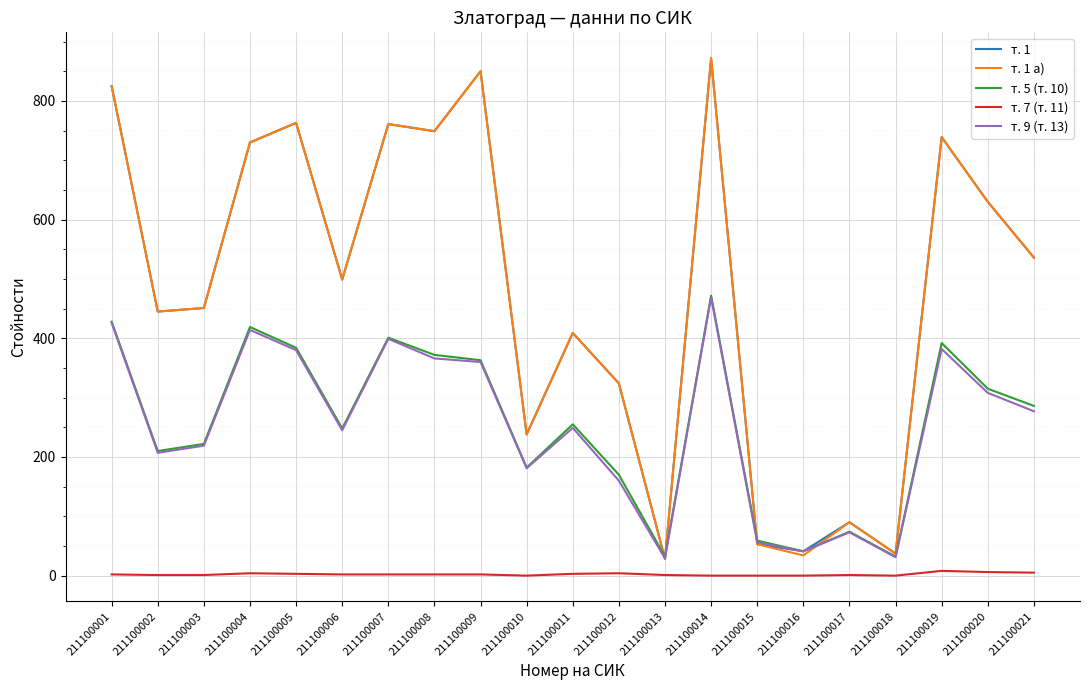

True or false: т. 1 а) and т. 7 (т. 11) cross at least once.

False